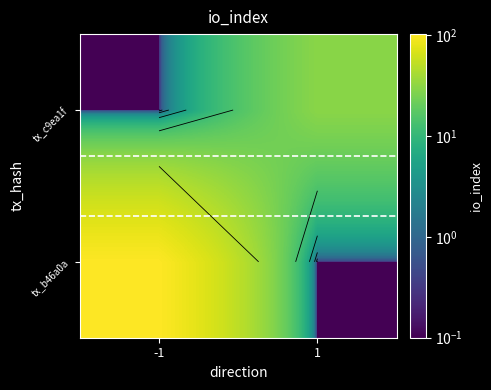

Rank the categories by tx_c9ea1f value from lowest to highest.

-1, 1